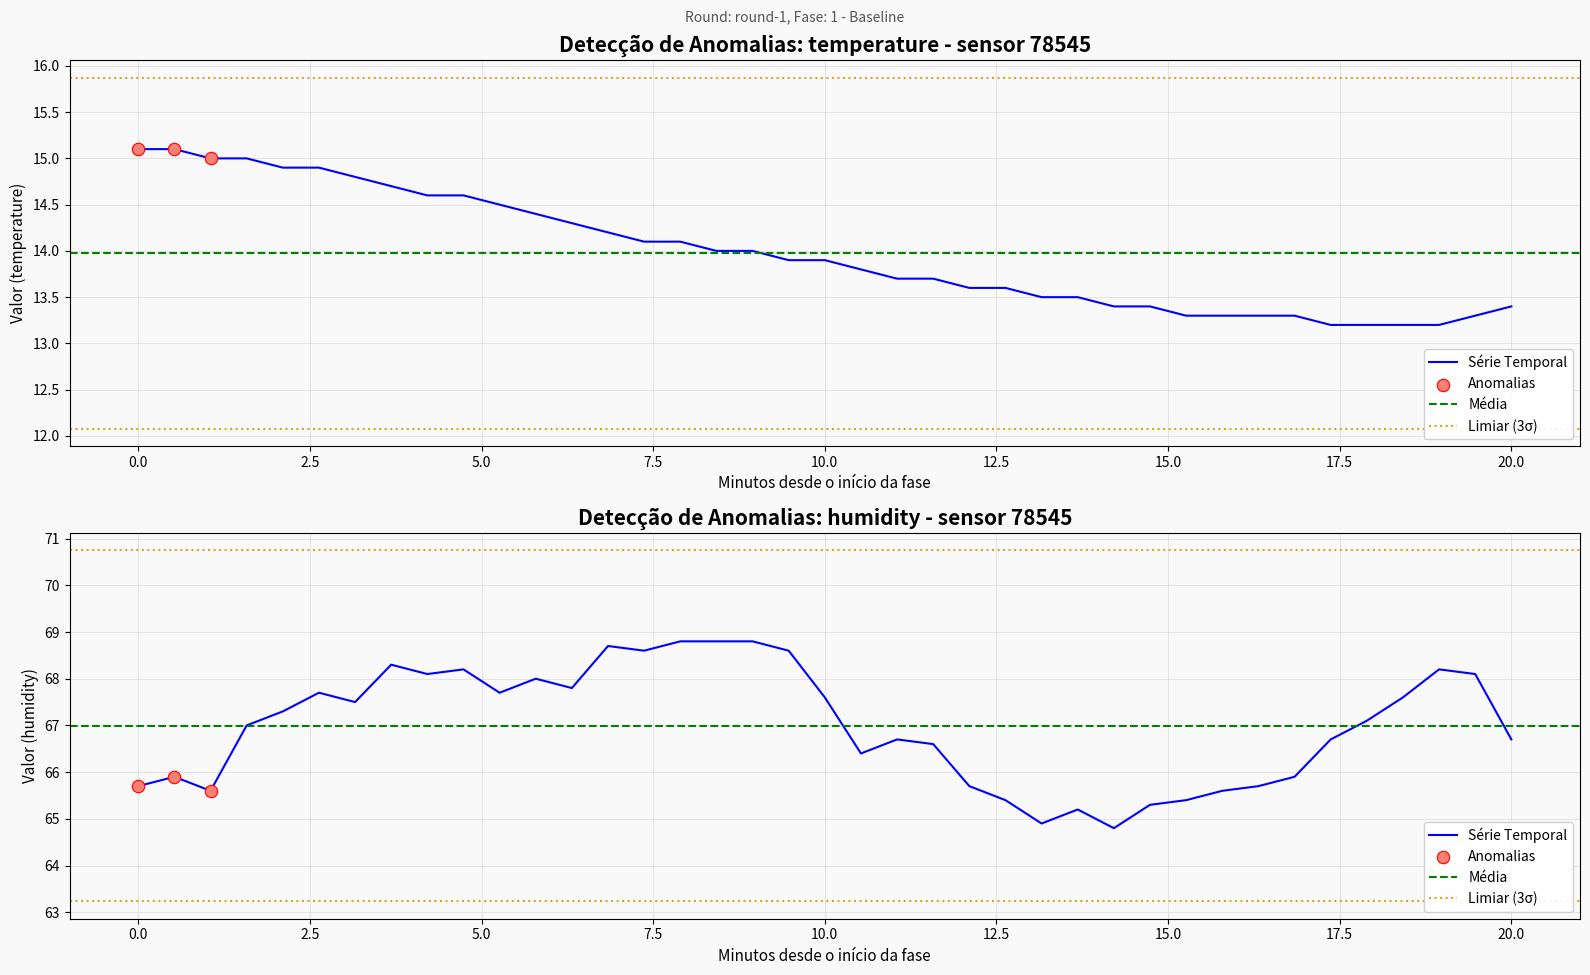

Which series reaches the maximum Y coordinate?

humidity